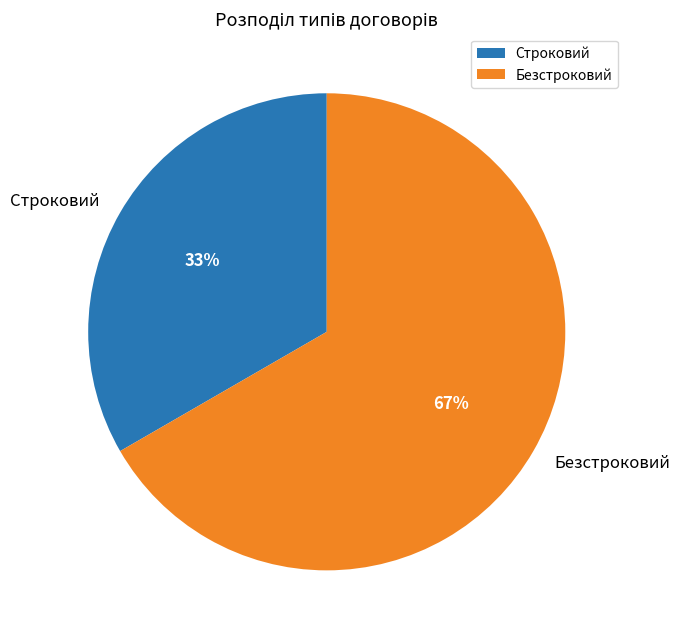

What percentage is the Безстроковий slice, to the nearest percent?

67%